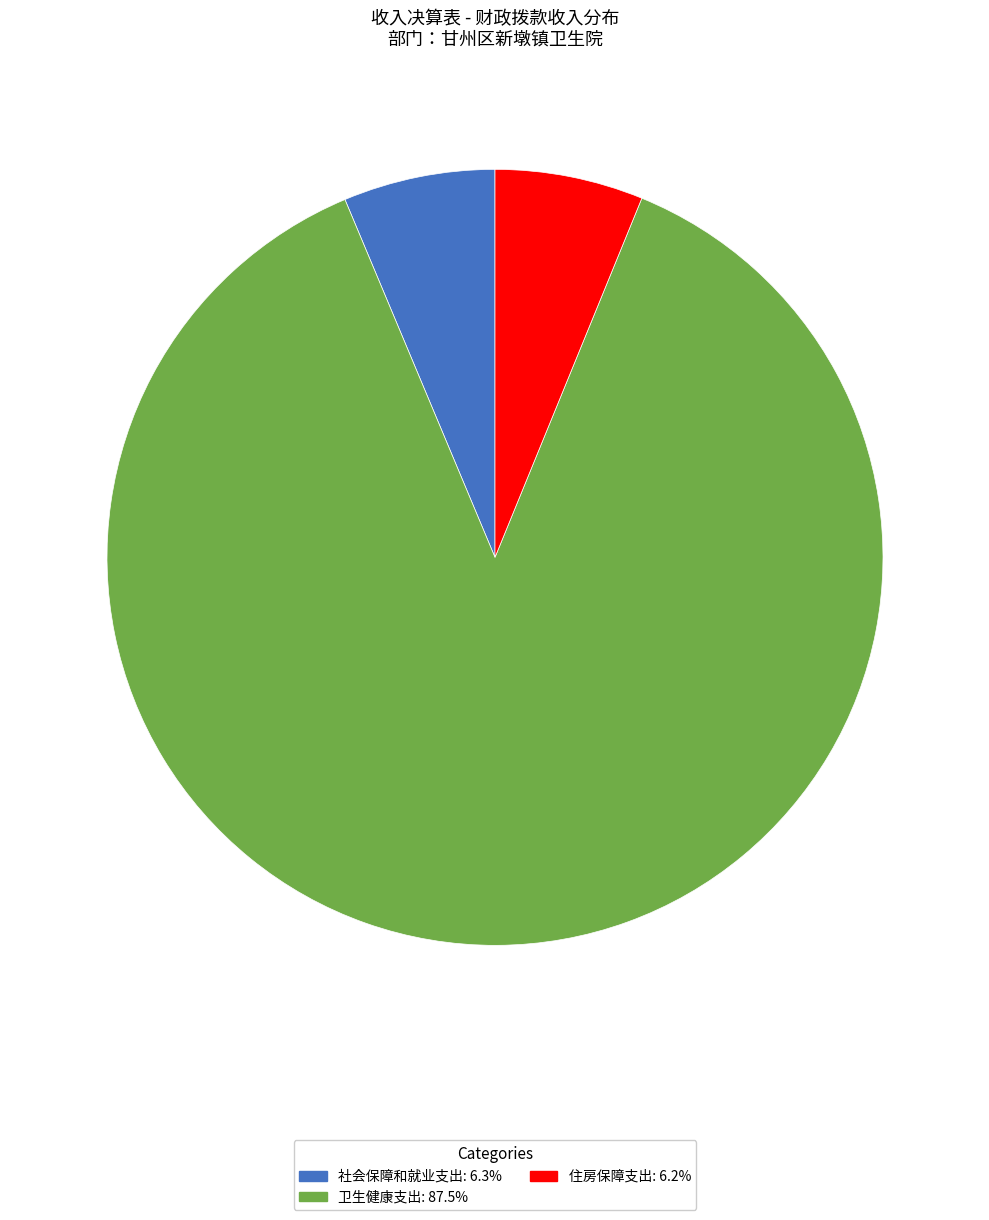

Which category has the biggest portion of the pie?

卫生健康支出